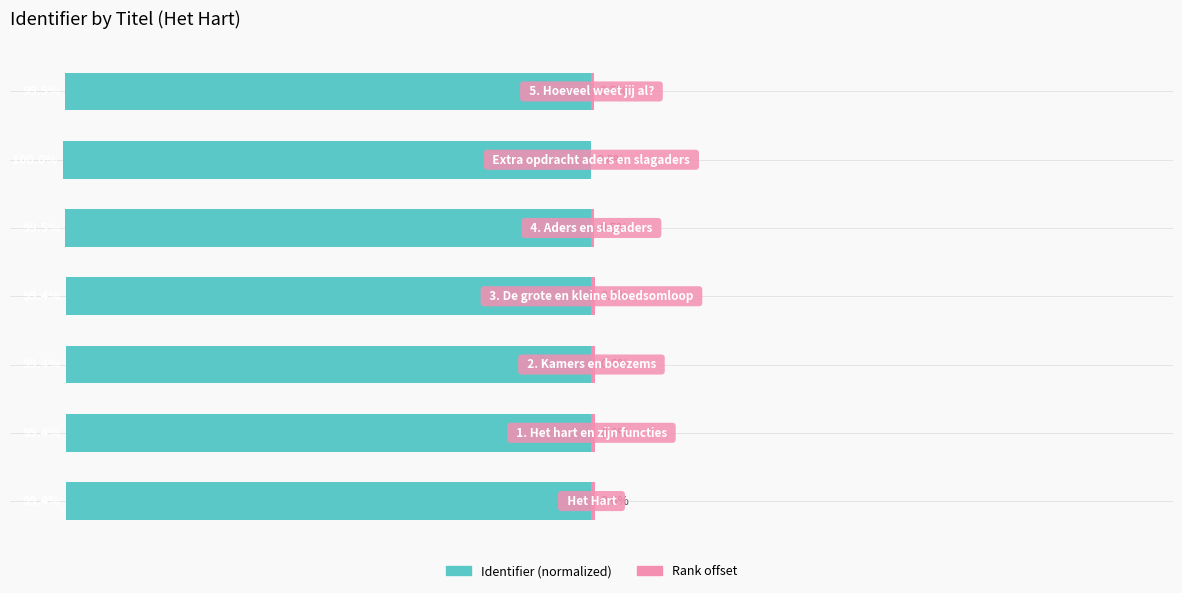

List the series in order of their peak value, highest first.

Rank offset, Identifier (normalized)